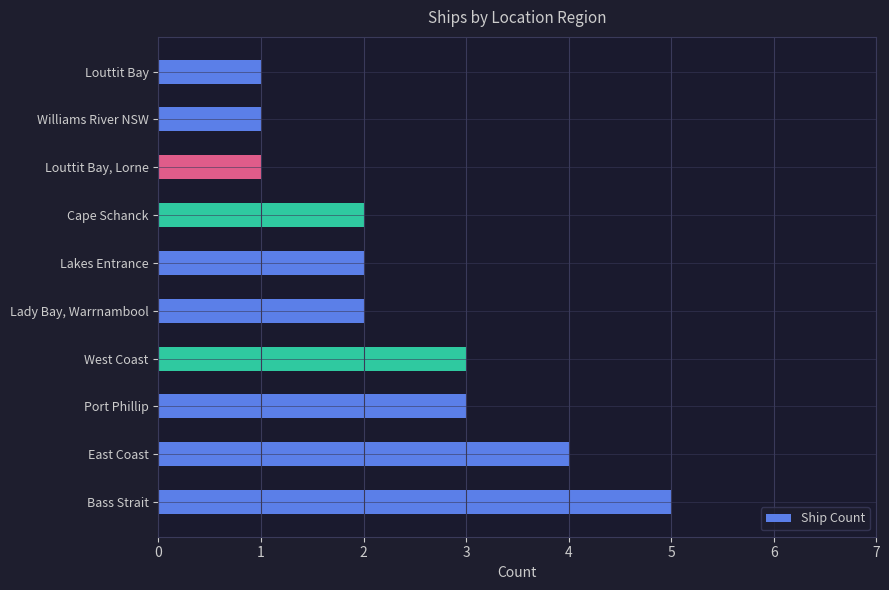

Between Louttit Bay, Lorne and Cape Schanck, which is larger?

Cape Schanck